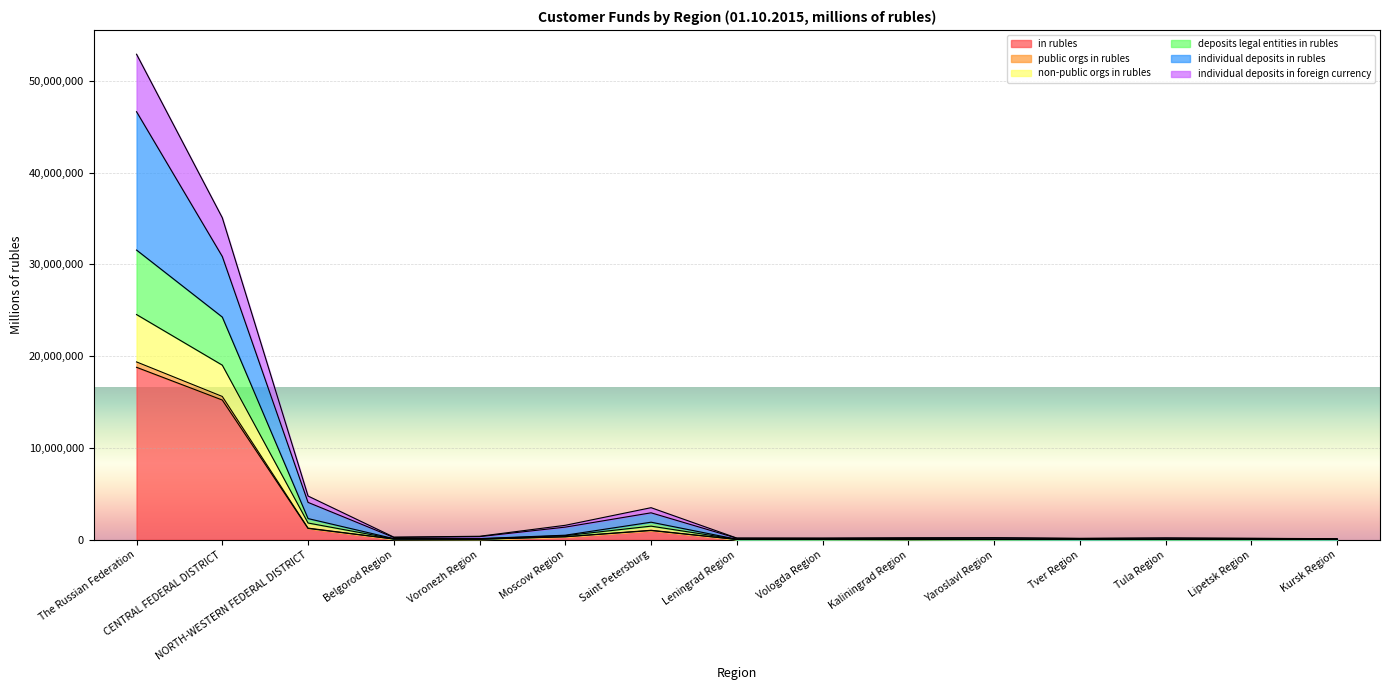

What is the label of the 10th point from the left?

Kaliningrad Region